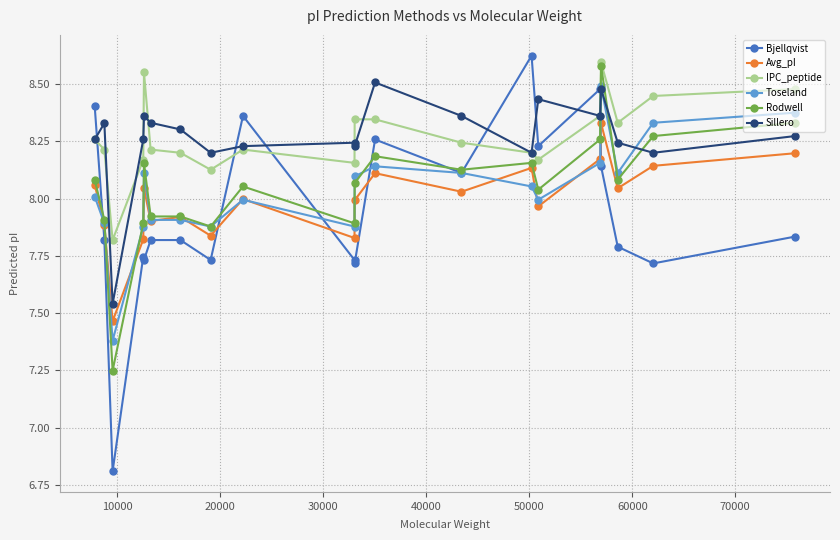

What is the difference between the maximum and minimum values in the IPC_peptide series?

0.8